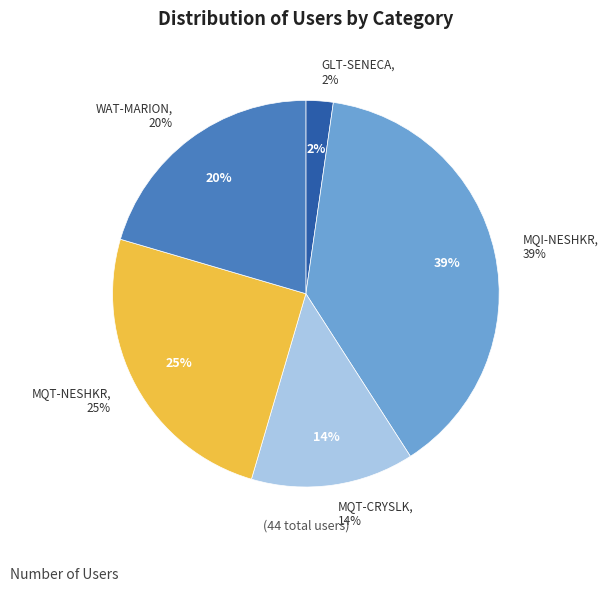

Combined, what portion of the pie is GLT-SENECA and MQI-NESHKR?

40.9%